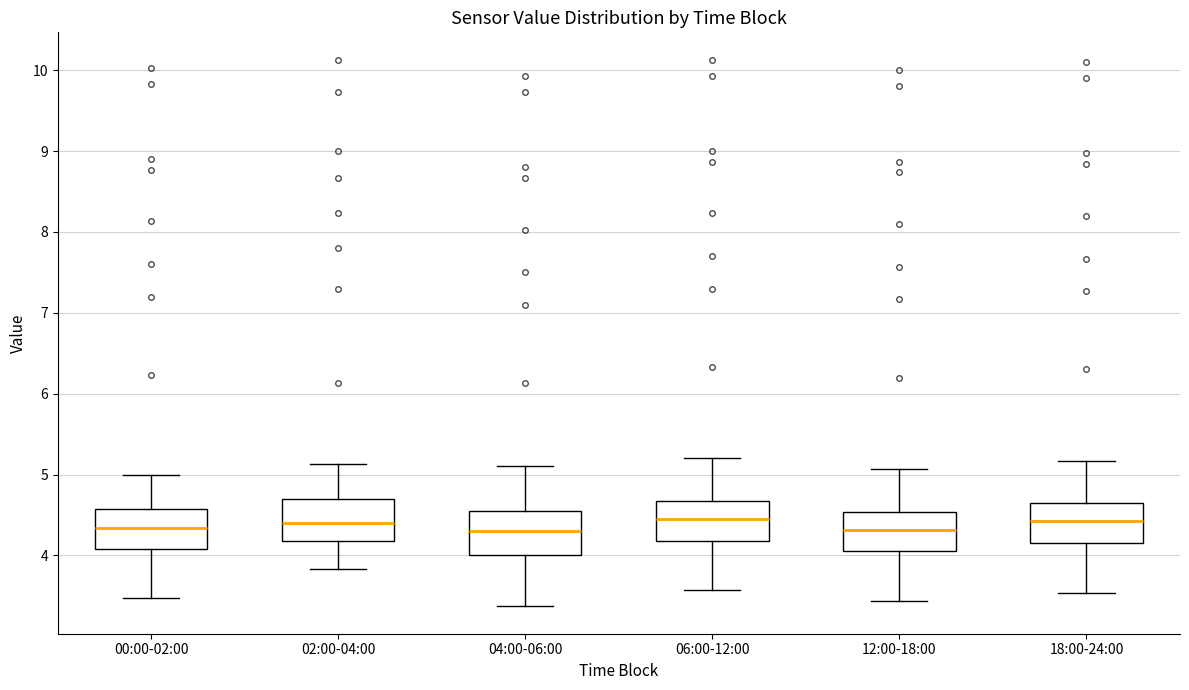

Where is the upper edge of the box for 12:00-18:00 on the y-axis? The values are not printed on the chart, so give them approximately, as read against the axis.

4.5